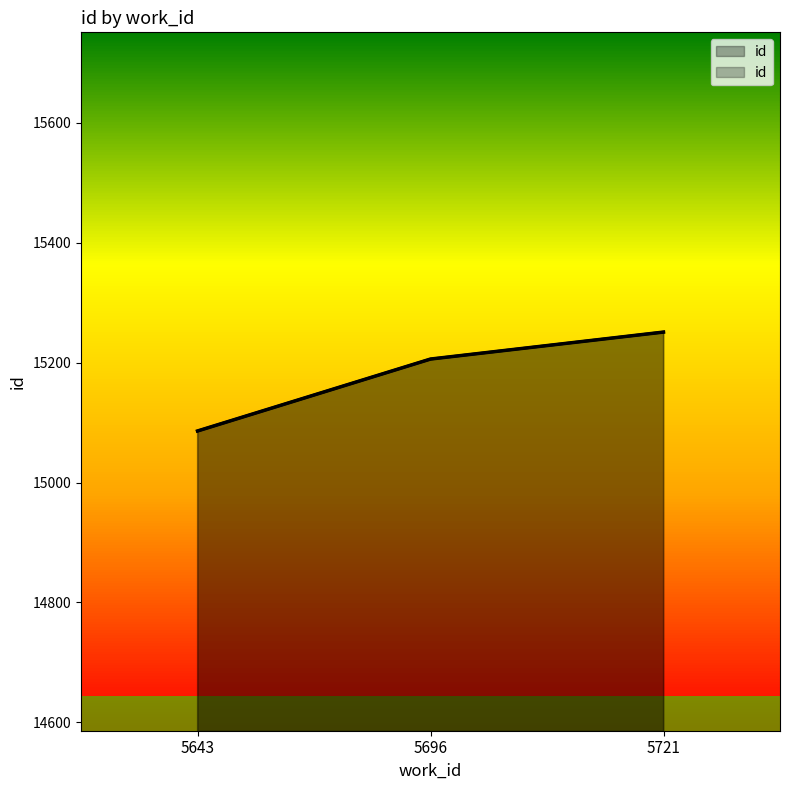

What is the change in value from 5643 to 5721?

+165